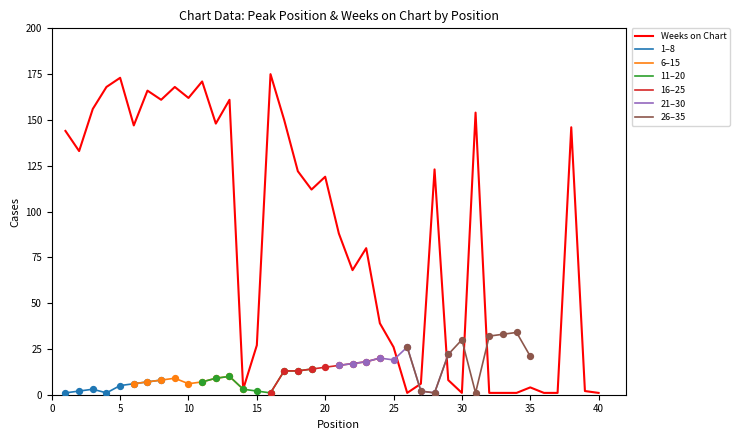

Which has a higher value, 6 or 11?

11